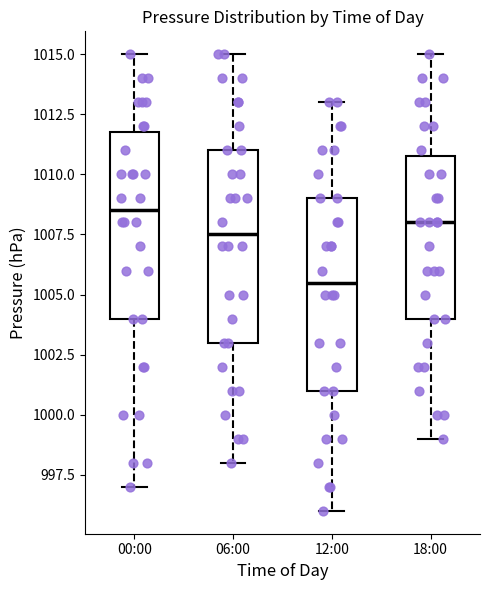

Which box has the highest median line?

00:00